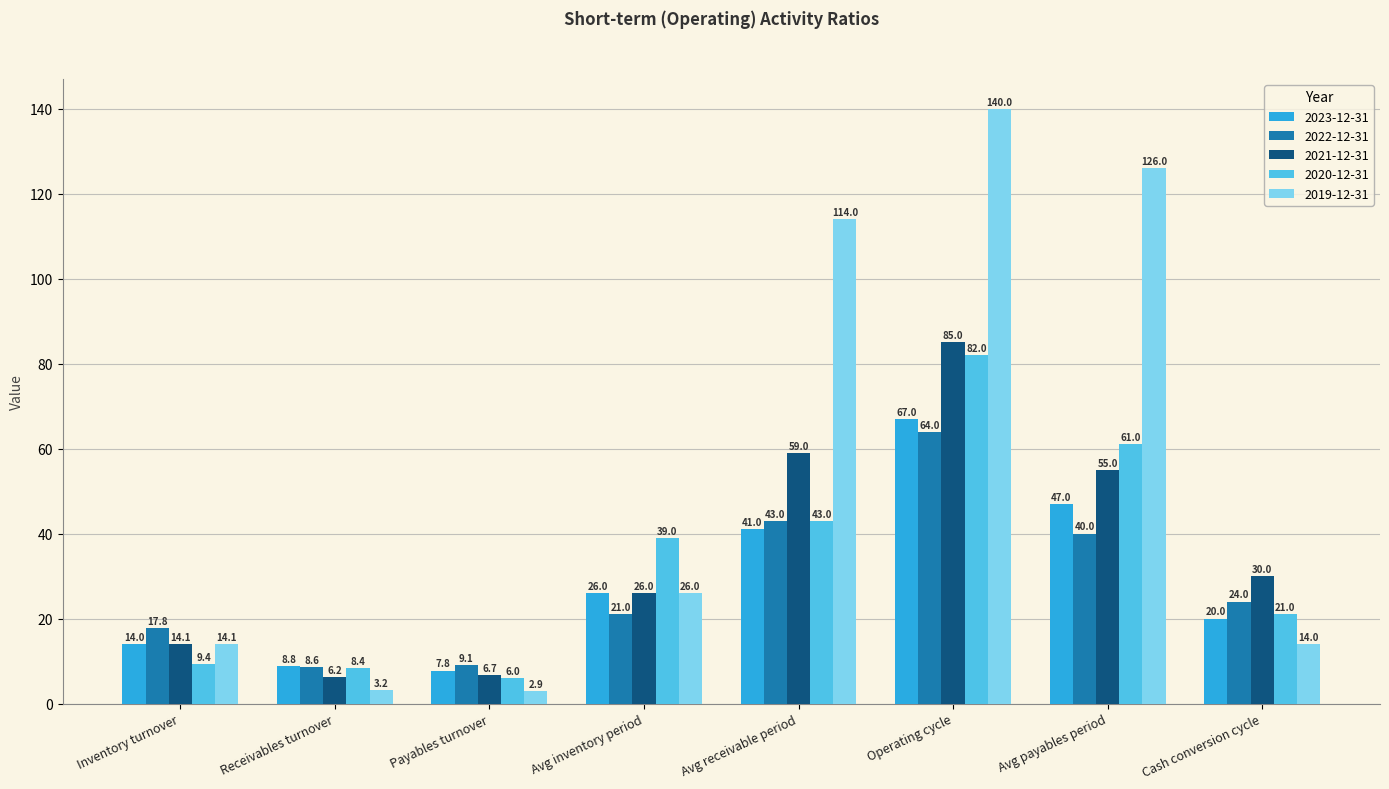

Where does the 2021-12-31 series first go above 30?

Avg receivable period